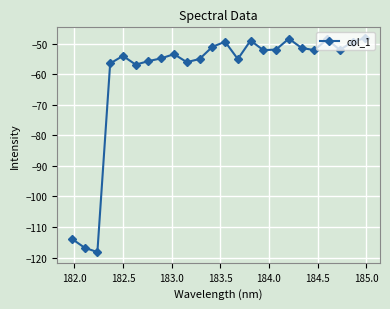

True or false: the data has more than 2 interior local peaks.

True